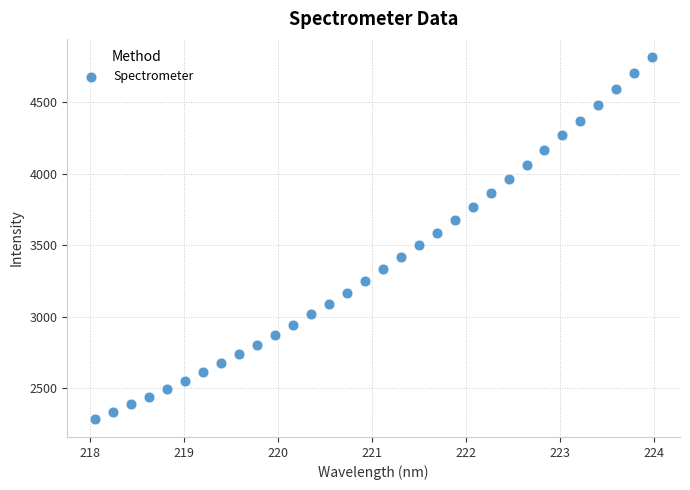

What is the range of Y values (max minus min)?

2530.1